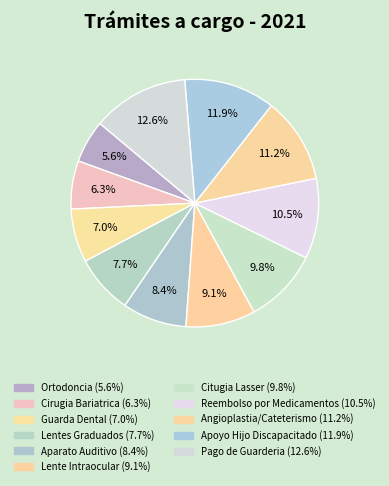

To the nearest percent, what is the difference between the largest and smallest slice percentages?

7%